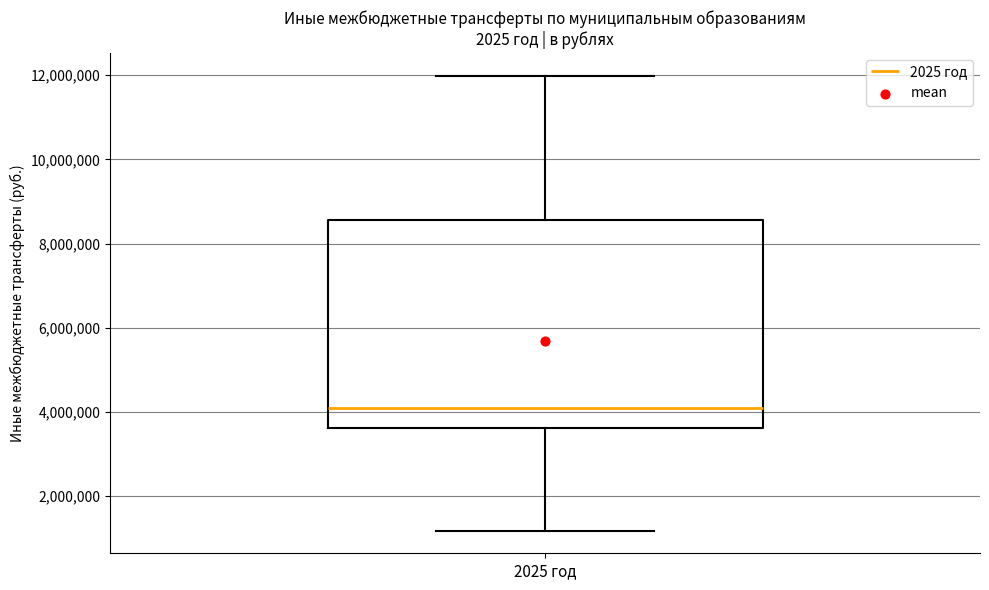

Read this box plot against the y-axis: the position of the median line, the range covered by the box, and the ends of both whiskers. The values are not printed on the chart, so give them approximately, as read against the axis.

median 4000000, box 3600000 to 8600000, whiskers 1200000 to 12000000